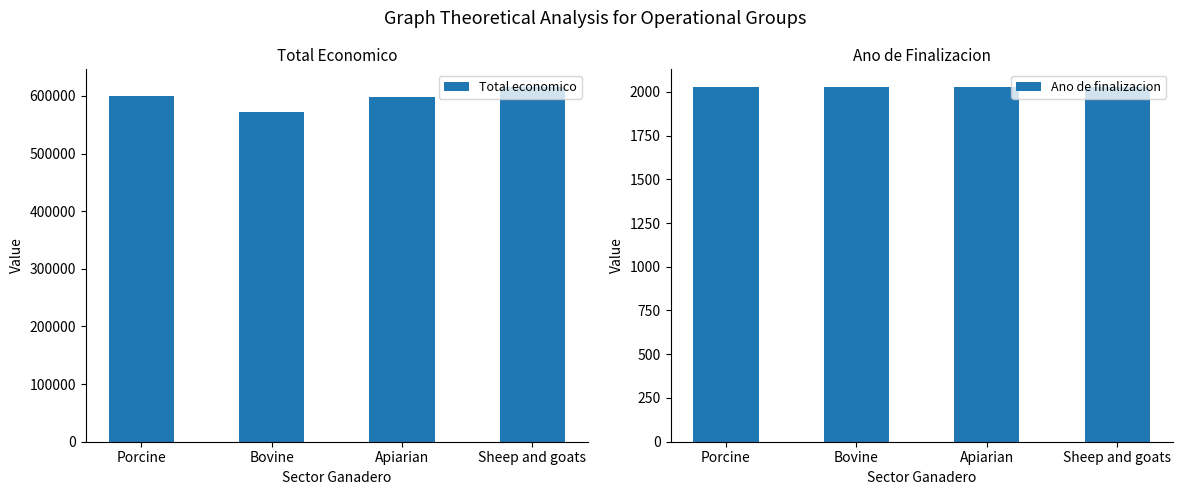

How many groups of bars are there?

4